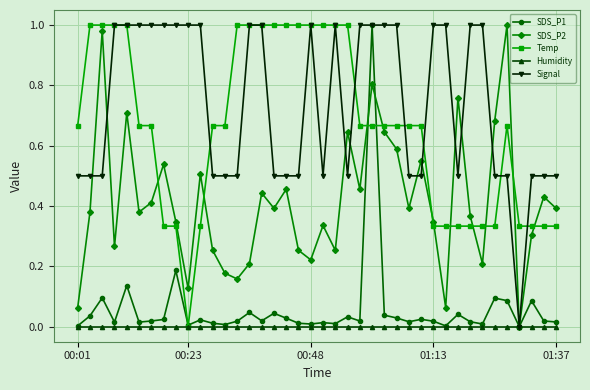

Which series has the largest total across all categories?

Signal